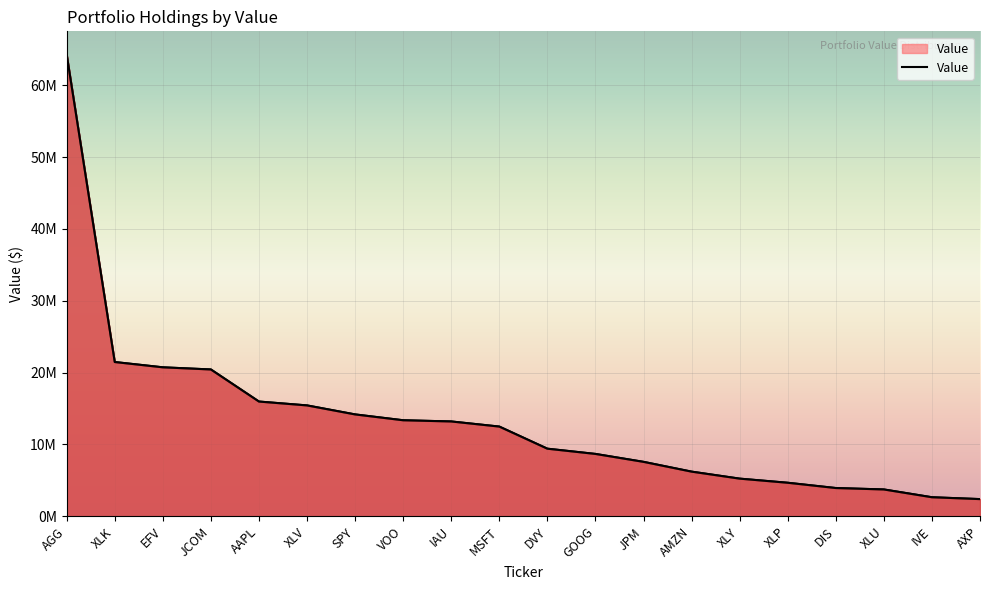

What is the smallest value displayed?

2386443